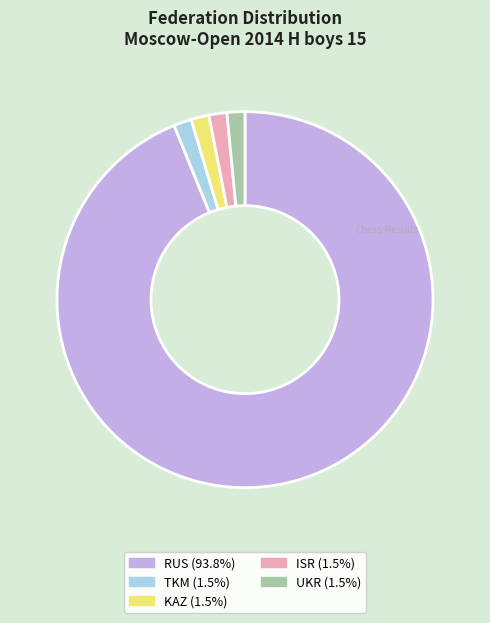

Is there a majority slice in this chart?

Yes